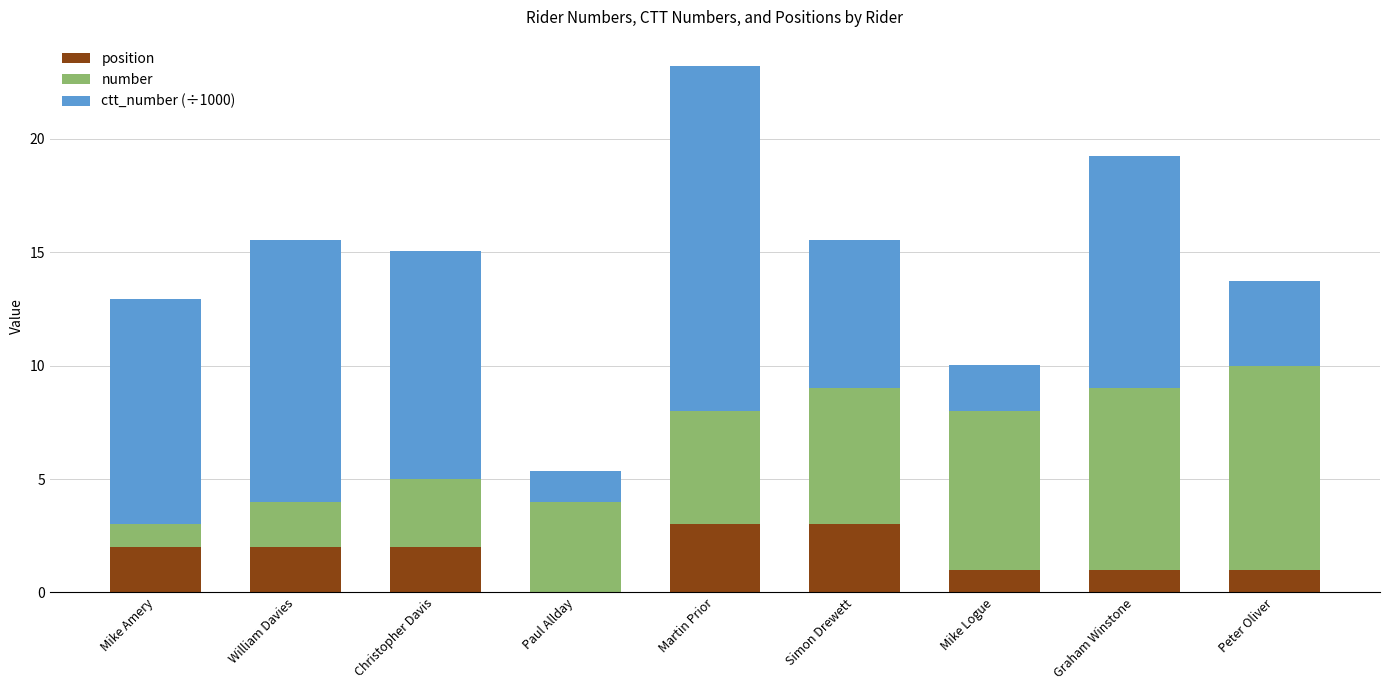

What is the maximum value for position?

3.0